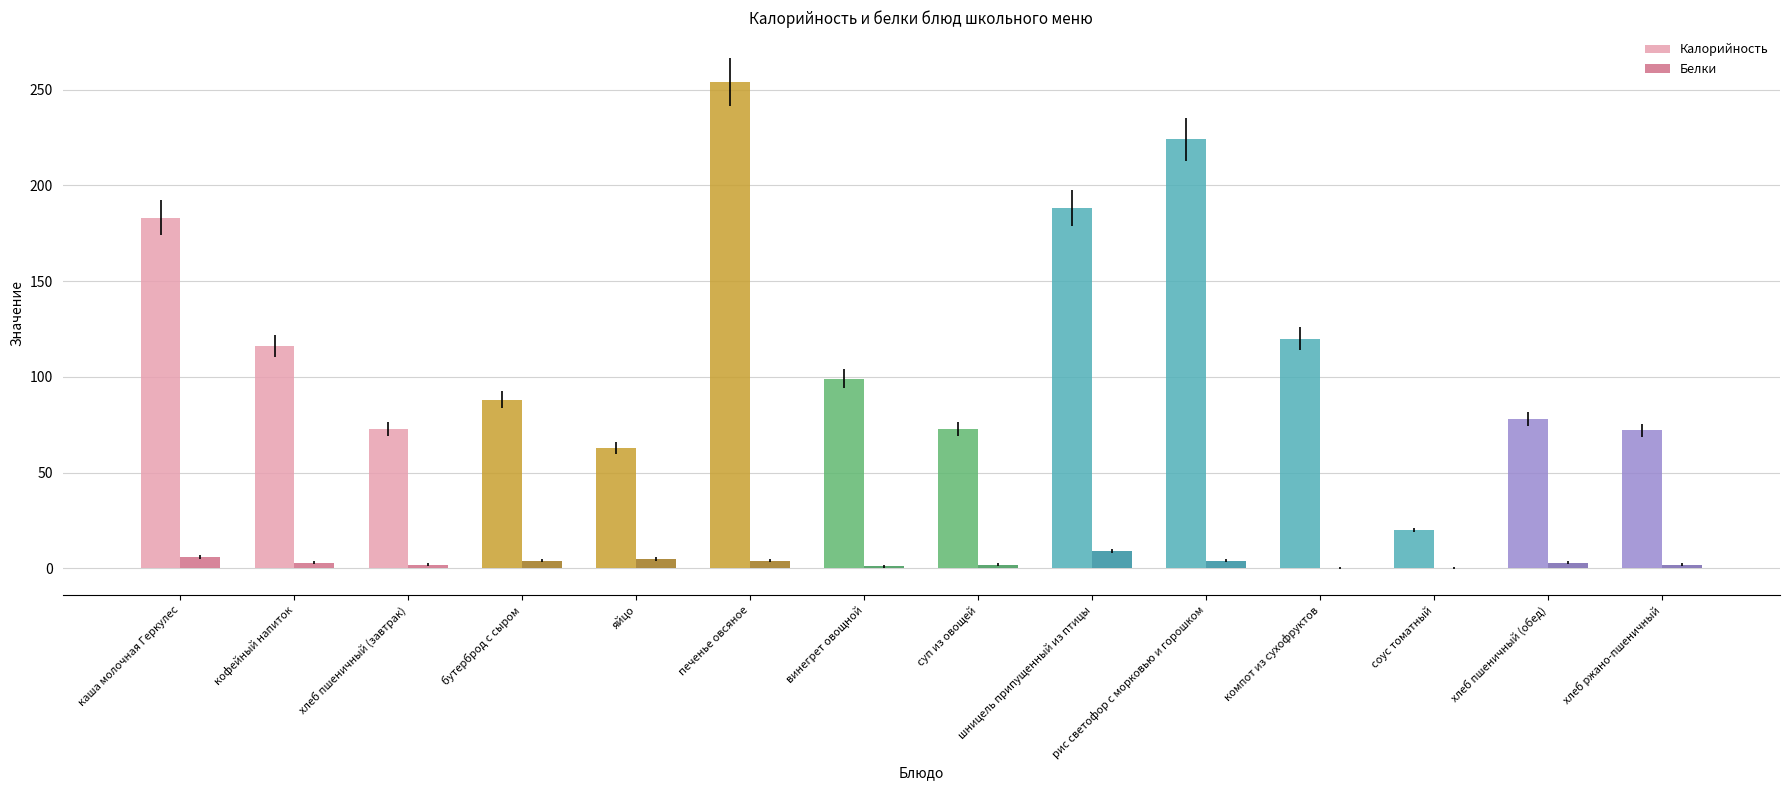

Which category has the highest value across all series?

печенье овсяное